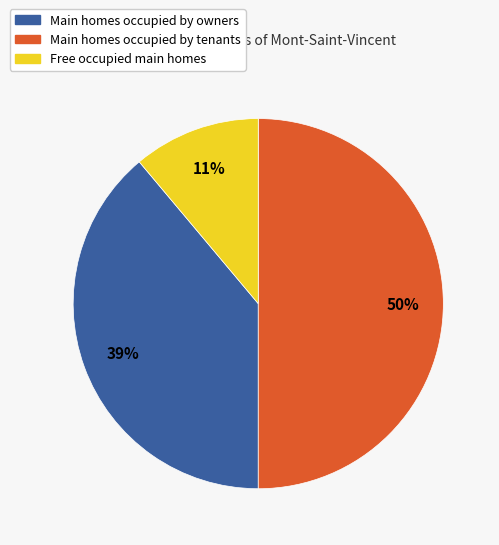

To the nearest percent, what is the average slice percentage?

33%